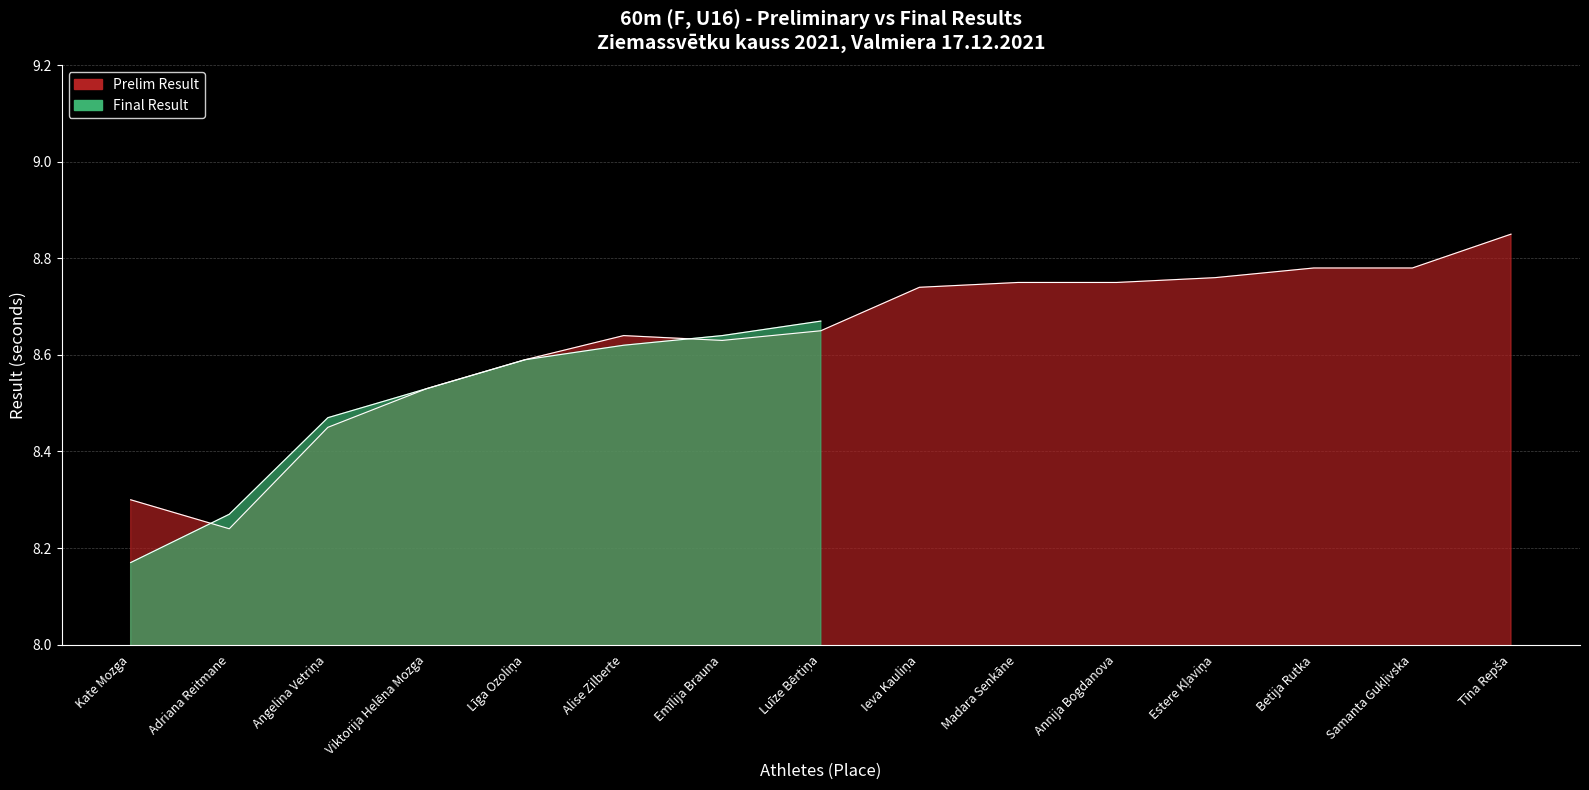

The value at Adriana Reitmane is 8.2. True or false?

True